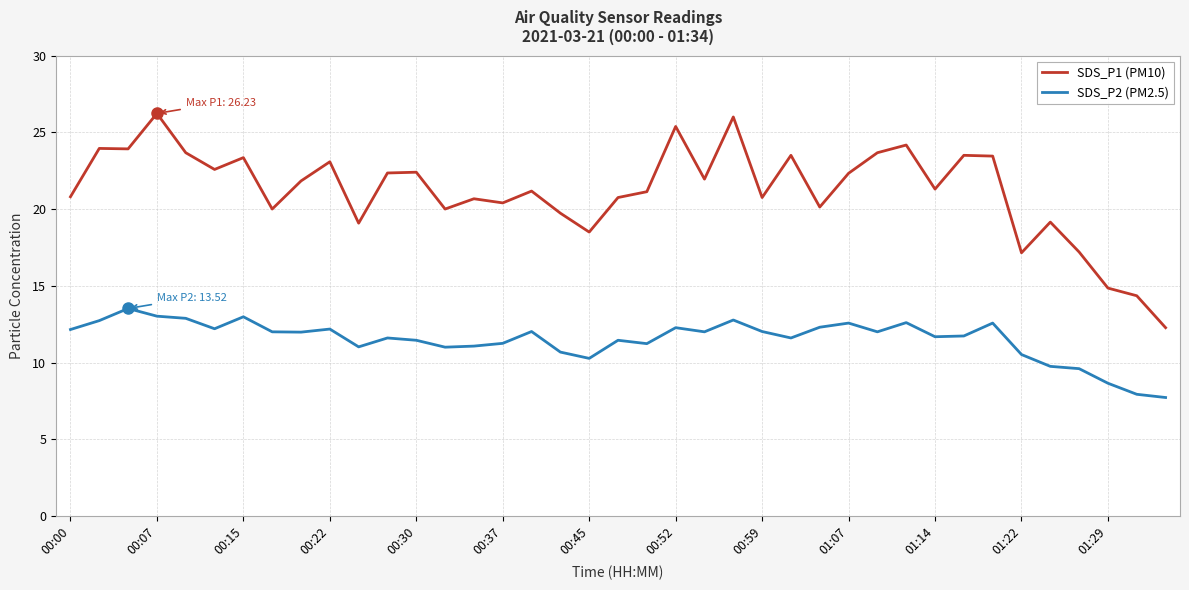

Which series has the largest total across all categories?

SDS_P1 (PM10)